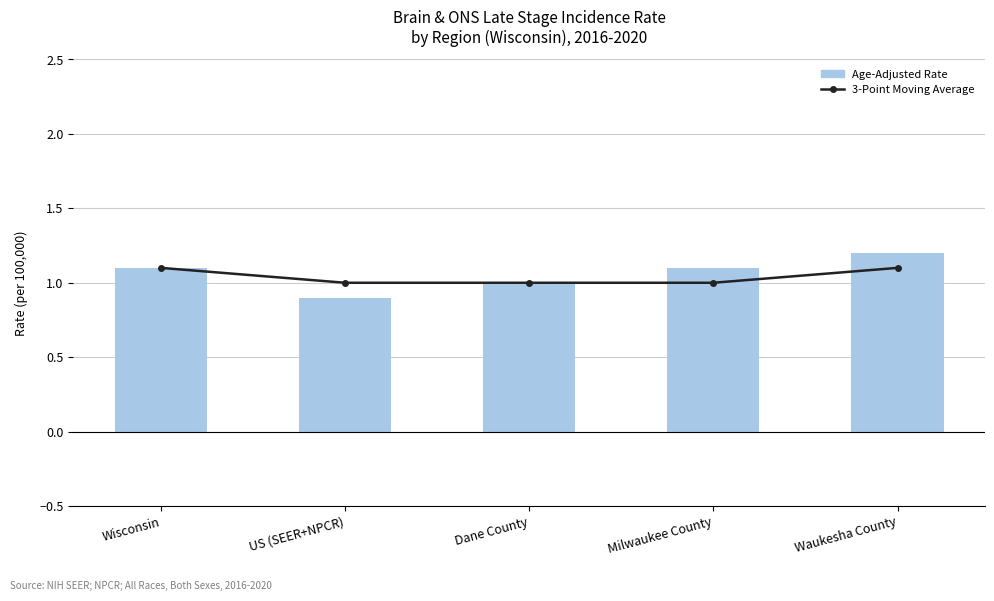

At which label is Age-Adjusted Rate closest to 1?

Dane County